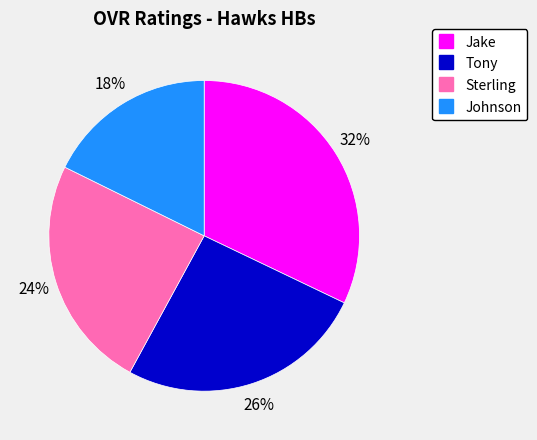

Rank the categories by value from lowest to highest.

Johnson, Sterling, Tony, Jake